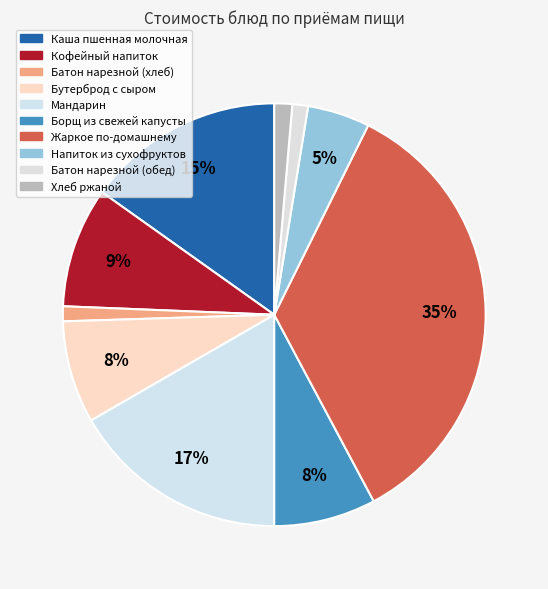

Rank the categories by value from lowest to highest.

Батон нарезной (хлеб), Батон нарезной (обед), Хлеб ржаной, Напиток из сухофруктов, Борщ из свежей капусты, Бутерброд с сыром, Кофейный напиток, Каша пшенная молочная, Мандарин, Жаркое по-домашнему